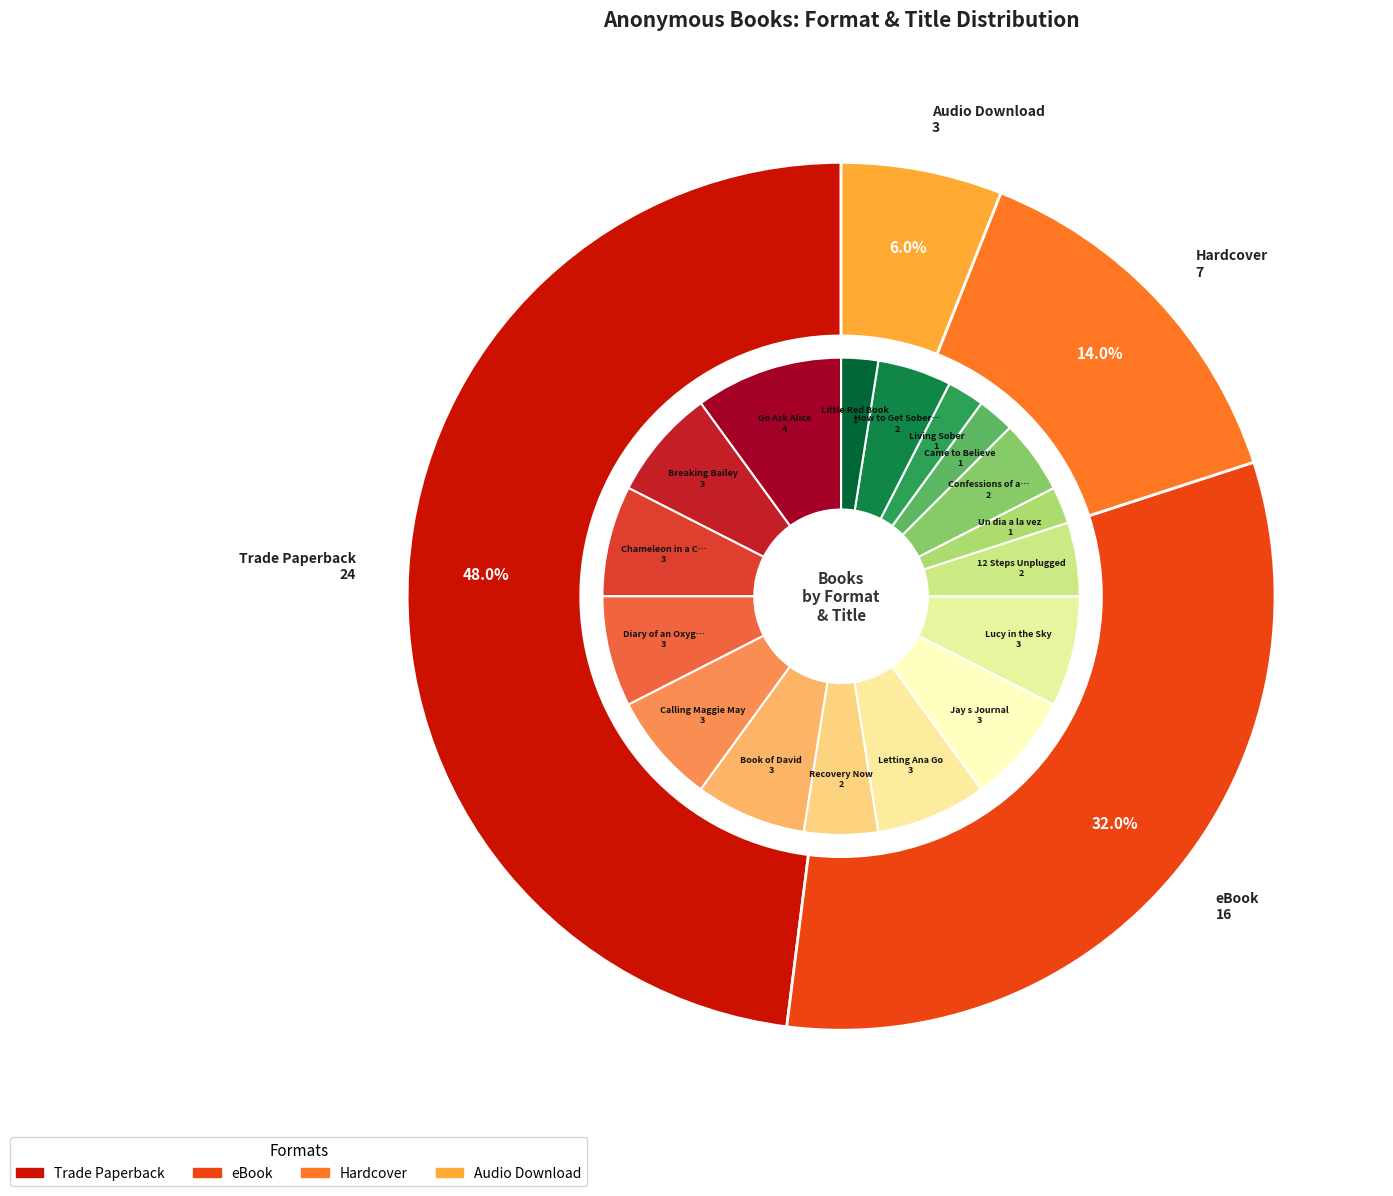

Does Hardcover represent more than half of the total?

No